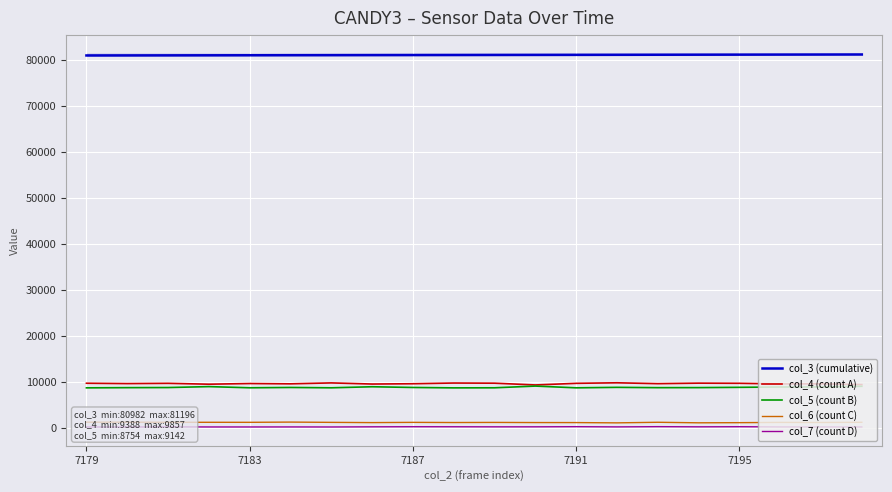

Reading right to left, what are all the values shown in this chart?

col_3 (cumulative): 81196	81185	81174	81162	81151	81140	81128	81117	81106	81095	81083	81072	81061	81049	81038	81027	81016	81004	80993	80982
col_4 (count A): 9464	9638	9608	9745	9779	9667	9857	9738	9388	9770	9804	9651	9585	9832	9631	9696	9550	9741	9683	9759
col_5 (count B): 9096	8952	8944	8870	8808	8799	8866	8763	9142	8770	8754	8841	8996	8768	8842	8773	9026	8824	8801	8759
col_6 (count C): 1272	1231	1249	1193	1161	1277	1150	1210	1216	1246	1222	1258	1206	1258	1317	1266	1273	1269	1298	1299
col_7 (count D): 259	260	269	312	288	325	274	320	289	286	301	310	290	255	265	258	259	282	243	252